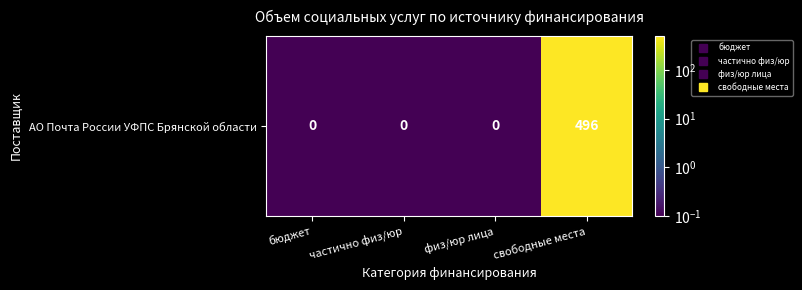

Is it true that the value at бюджет is 0.1?

True